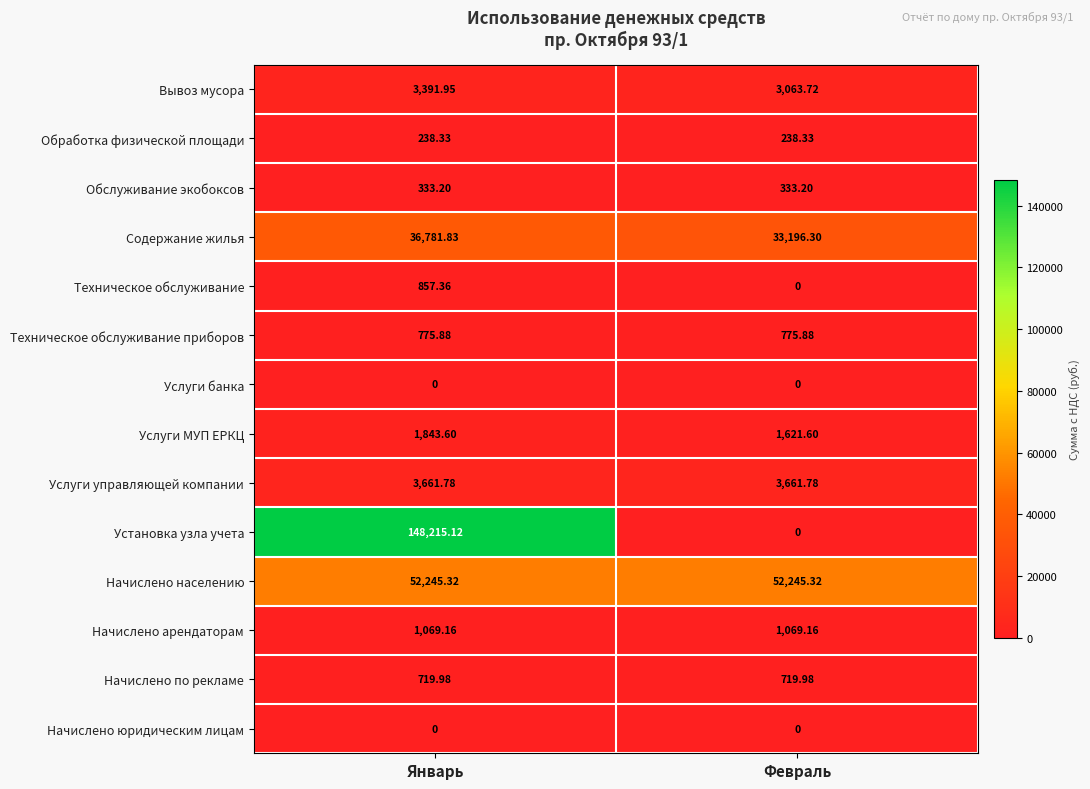

Which category has the highest value across all series?

Январь